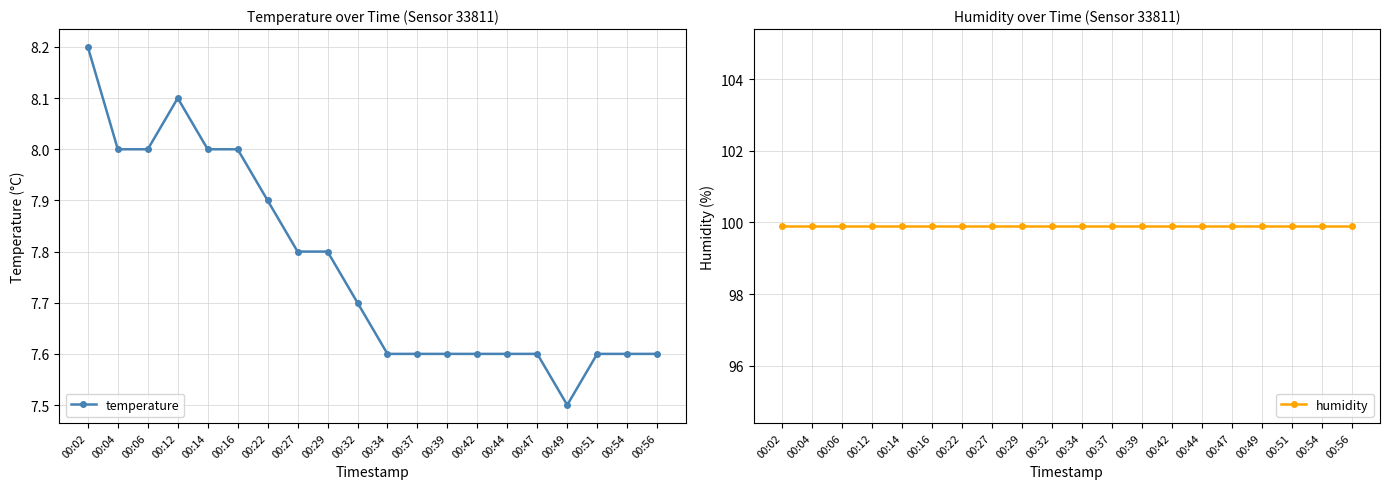

What is the sum of the temperature values at 00:54 and 00:06?

15.6